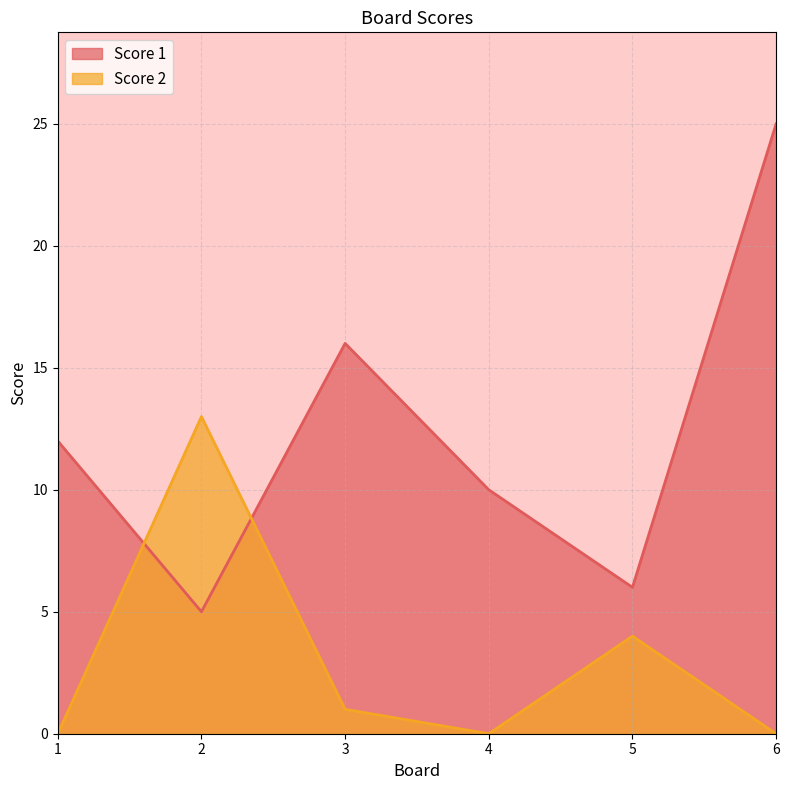

Rank the series at 3 from highest to lowest value.

Score 1, Score 2